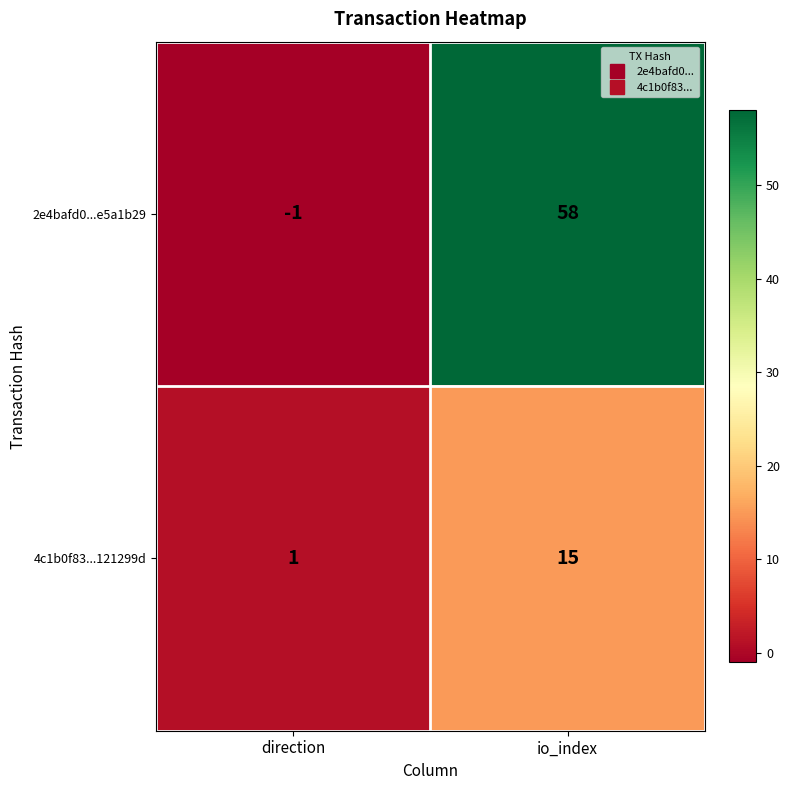

Which series changed the most between direction and io_index?

2e4bafd0...e5a1b29